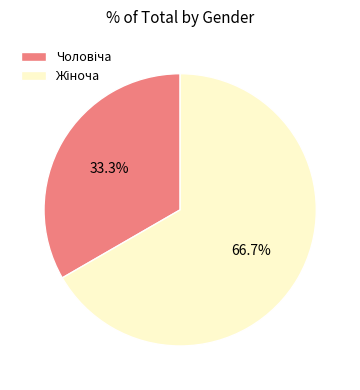

Is there any slice that represents more than half of the pie?

Yes